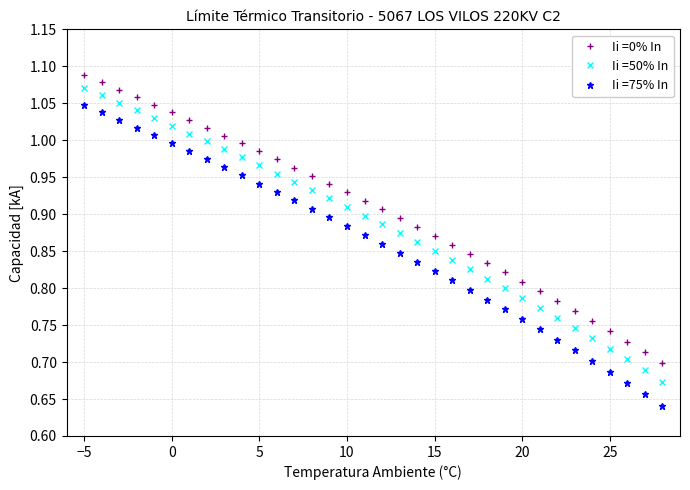

At how many categories does at least one series exceed 0?

34